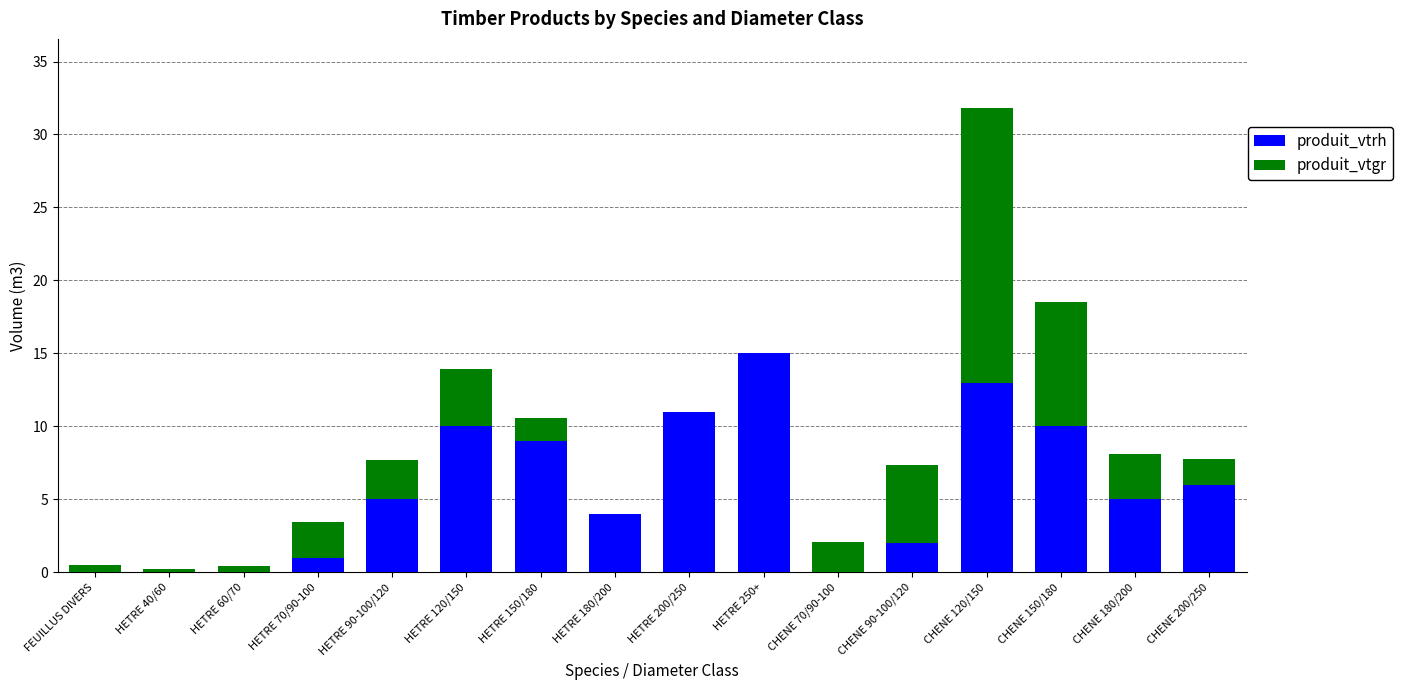

Read the produit_vtrh value at HETRE 200/250.

11.0